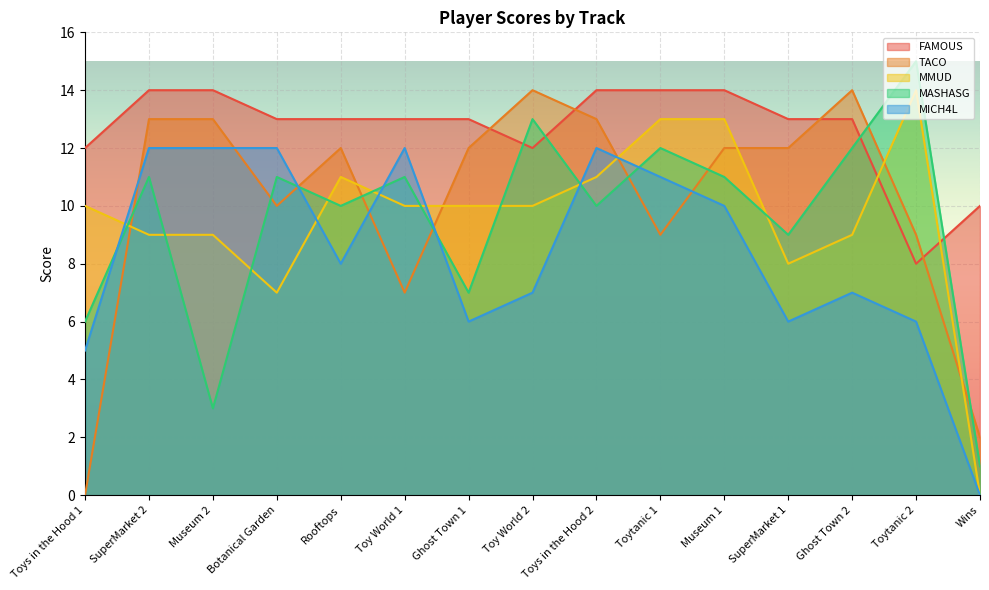

At which category does the chart reach its minimum across all series?

Toys in the Hood 1